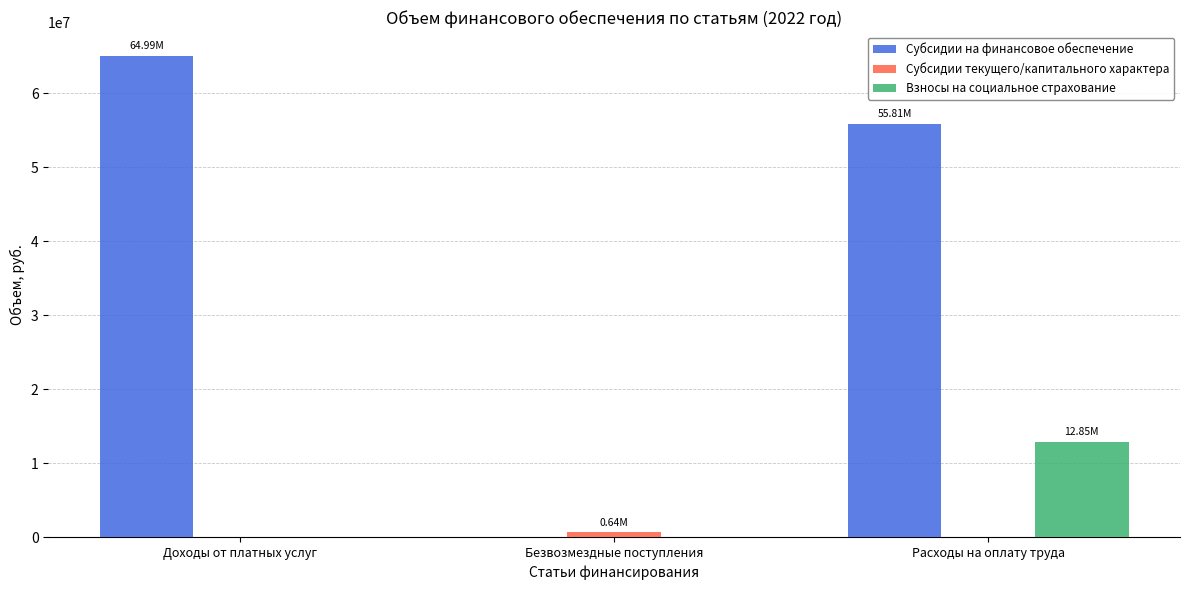

Between Безвозмездные поступления and Расходы на оплату труда, which series saw the biggest shift?

Субсидии на финансовое обеспечение